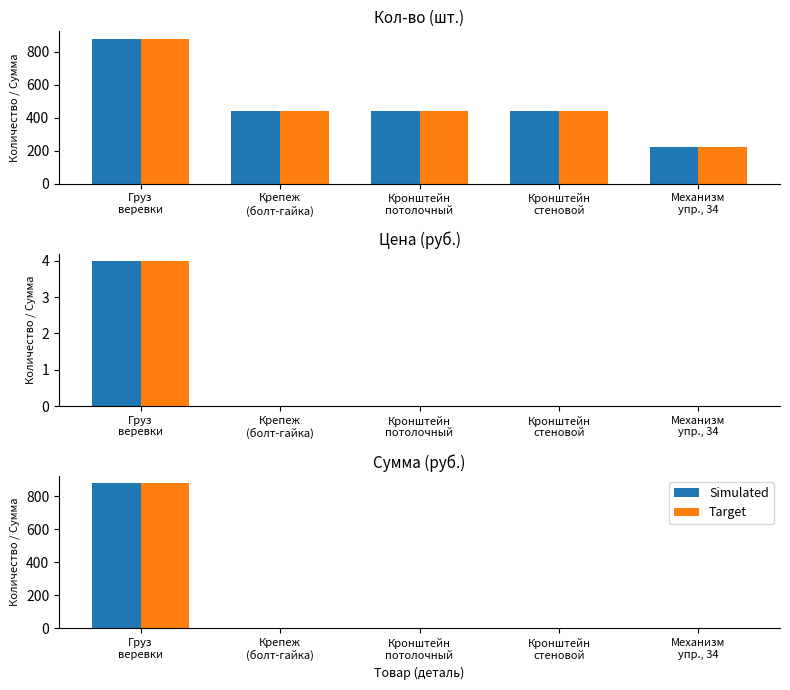

What is the total value across all series at Груз
веревки?

1760